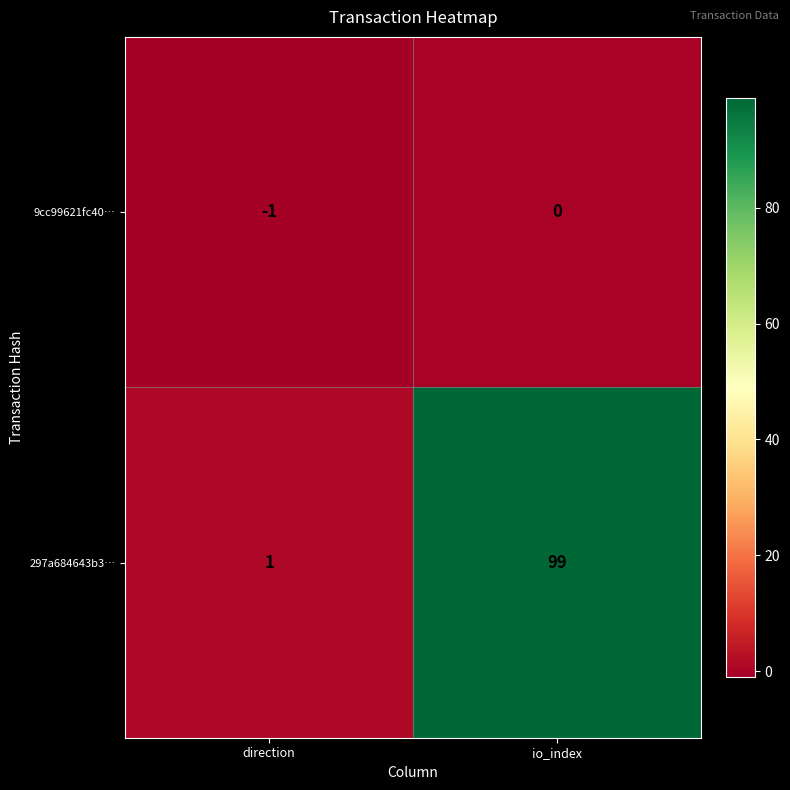

True or false: 297a684643b3… has a value of 1 at direction.

True